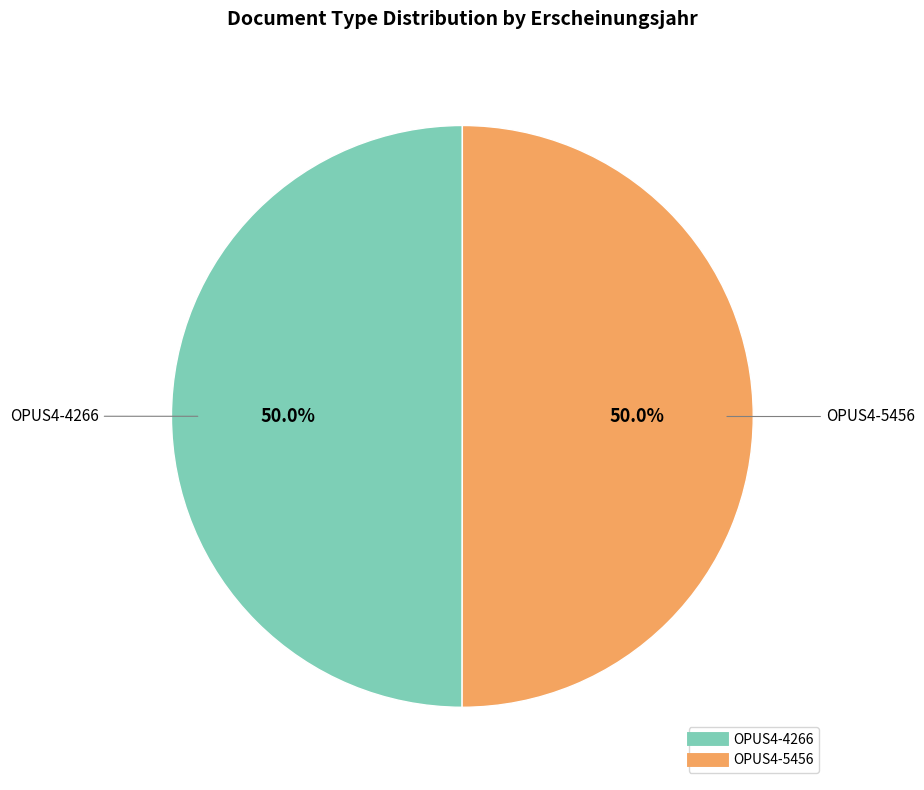

What is the total percentage of OPUS4-4266 and OPUS4-5456?

100.0%